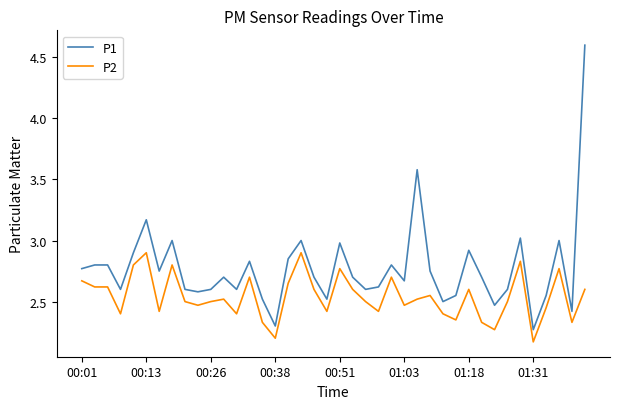

Rank the series by their maximum value, from lowest to highest.

P2, P1